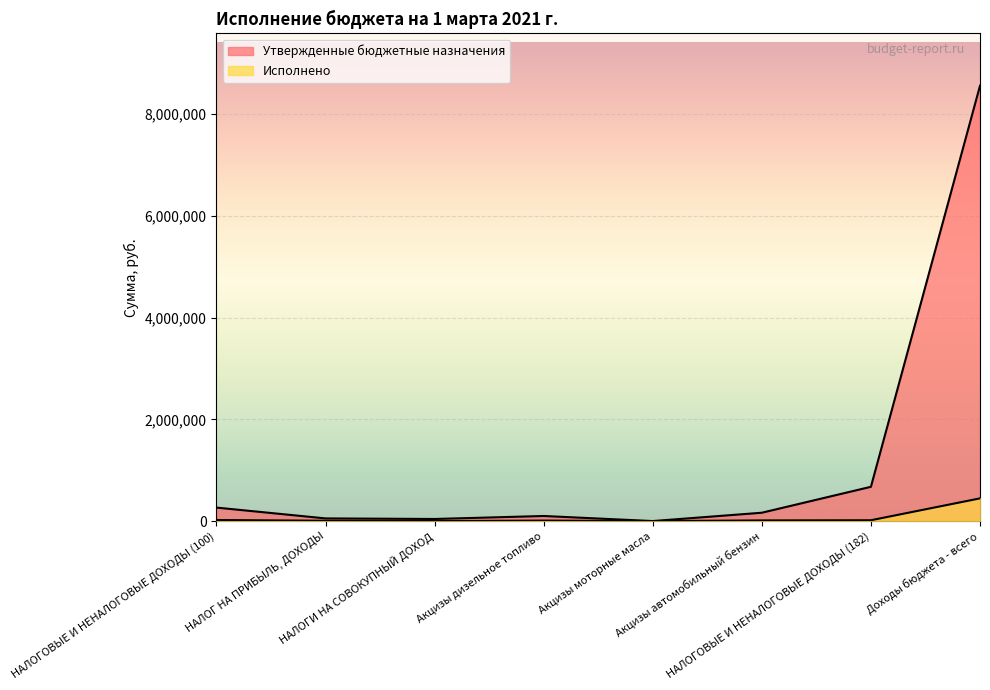

What is the value of the Утвержденные бюджетные назначения point at the 2nd from the left?

52711.0